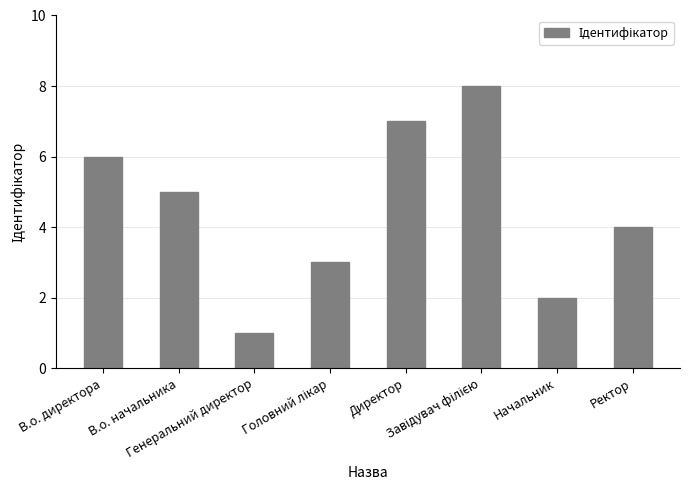

What is the sum of all values?

36